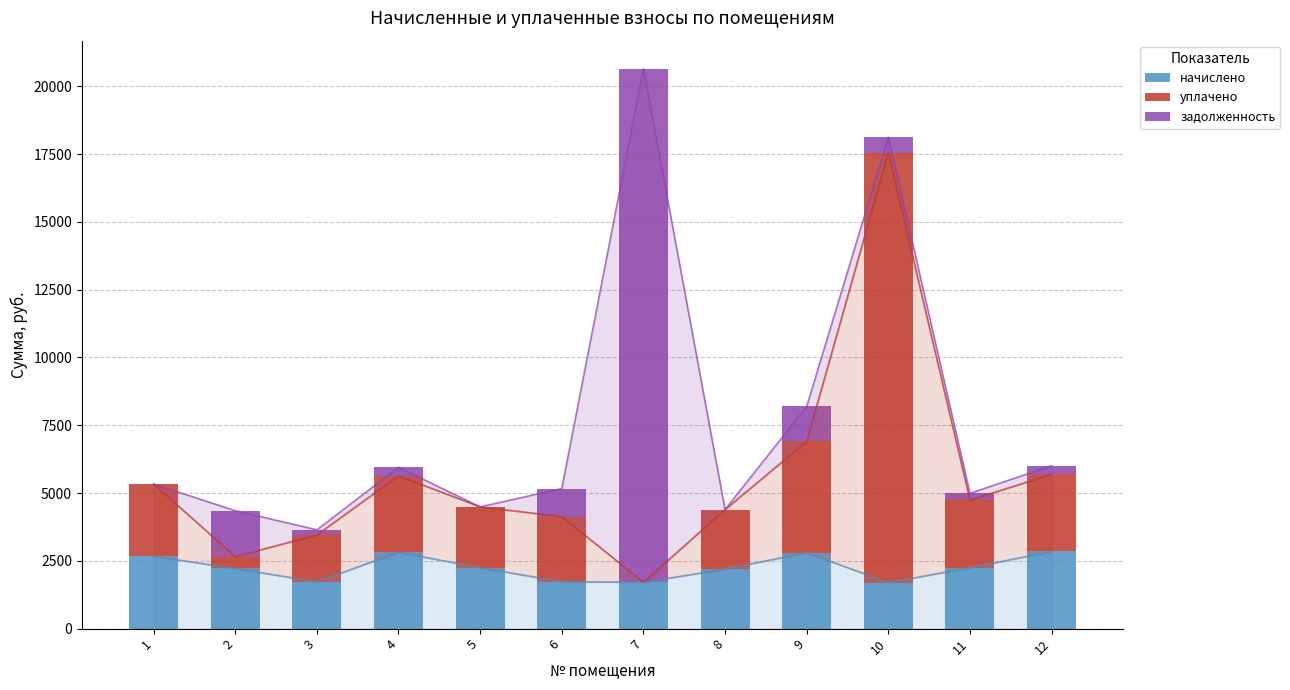

Reading right to left, what are all the values shown in this chart?

начислено: 12=2846.2	11=2245.3	10=1699.0	9=2802.5	8=2196.1	7=1709.9	6=1731.8	5=2245.3	4=2818.9	3=1726.3	2=2218.0	1=2666.0
уплачено: 12=2846.2	11=2494.6	10=15857.5	9=4104.7	8=2196.1	7=0.0	6=2400.0	5=2245.3	4=2818.9	3=1727.1	2=440.0	1=2666.0
задолженность: 12=316.2	11=249.5	10=565.4	9=1286.4	8=0.0	7=18940.1	6=1034.4	5=0.0	4=313.2	3=191.5	2=1692.5	1=0.0